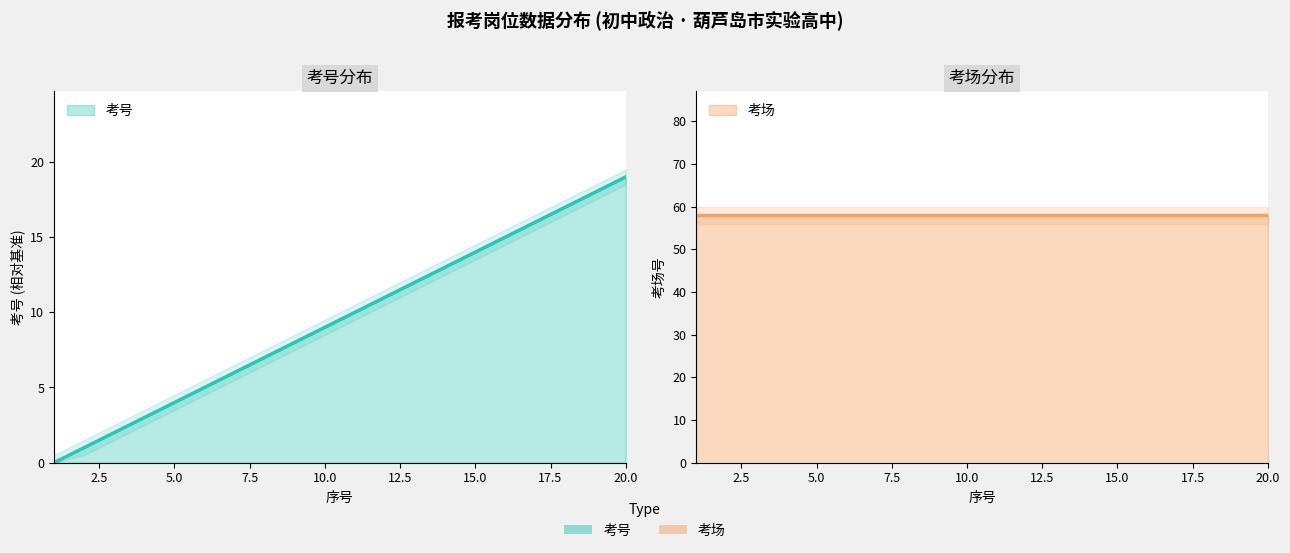

Rank the categories by value from lowest to highest.

1, 2, 3, 4, 5, 6, 7, 8, 9, 10, 11, 12, 13, 14, 15, 16, 17, 18, 19, 20